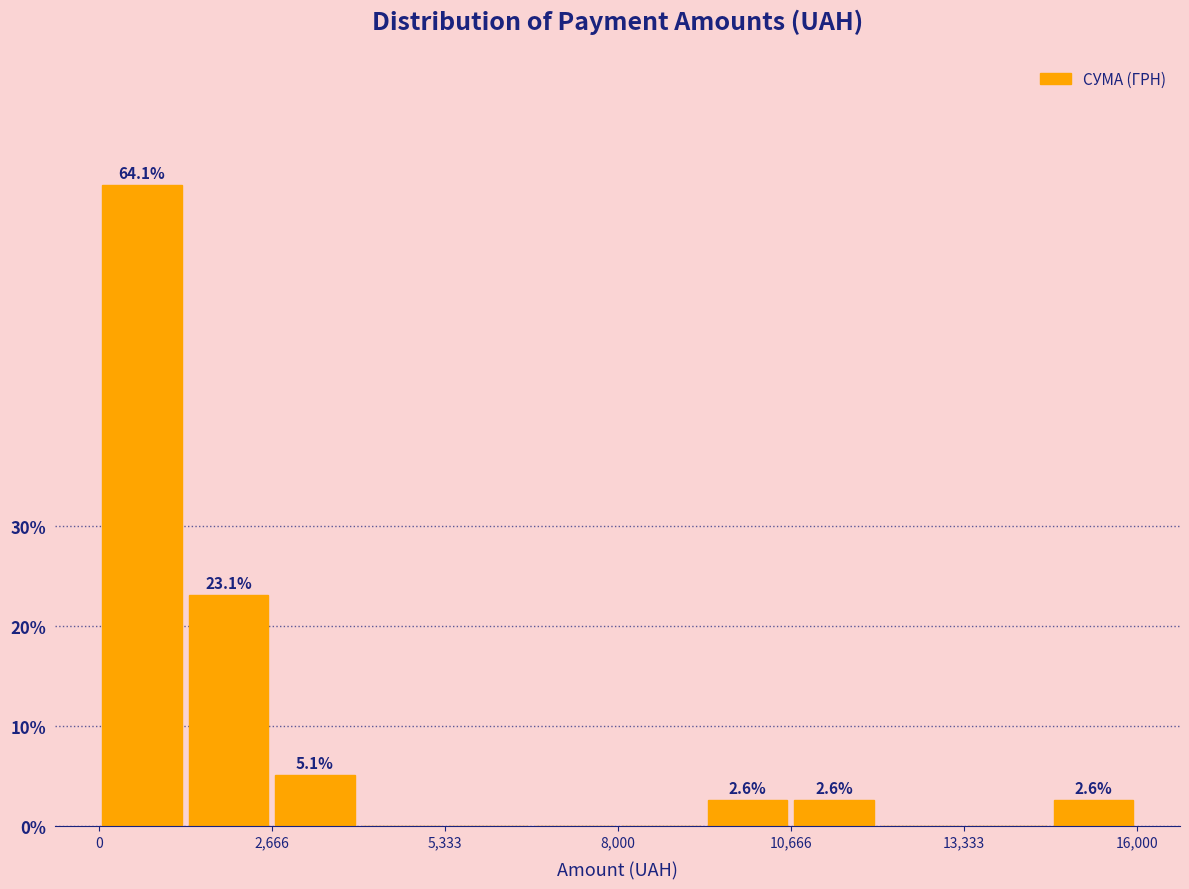

Around what value on the x-axis is the tallest bar? Give the approximate position of its centre, as read against the axis.

500